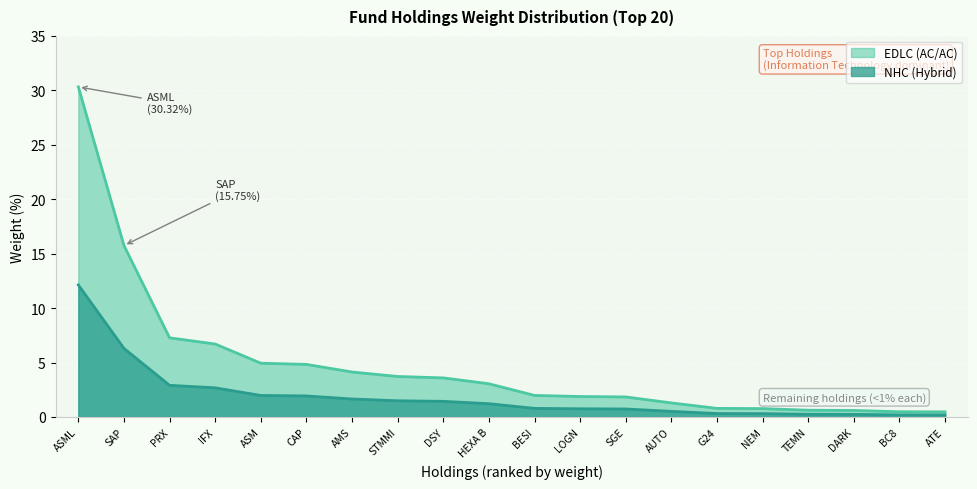

List the labels in order of value, smallest first.

ATE, BC8, DARK, TEMN, NEM, G24, AUTO, SGE, LOGN, BESI, HEXA B, DSY, STMMI, AMS, CAP, ASM, IFX, PRX, SAP, ASML